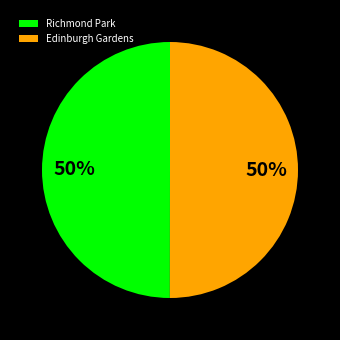

Is the sum of Richmond Park and Edinburgh Gardens greater than half?

Yes